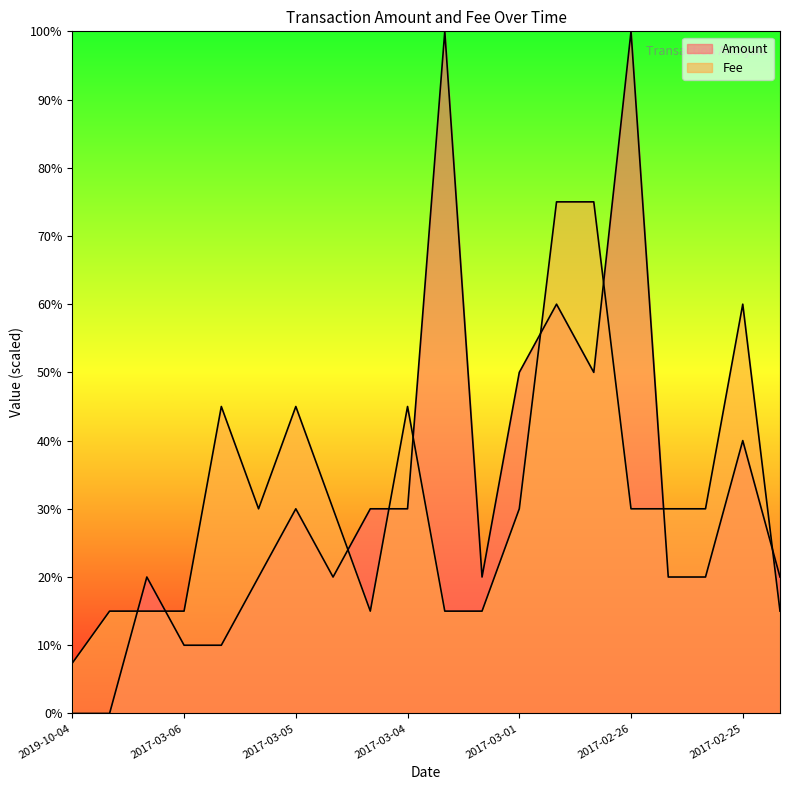

How many lines are shown in the chart?

2